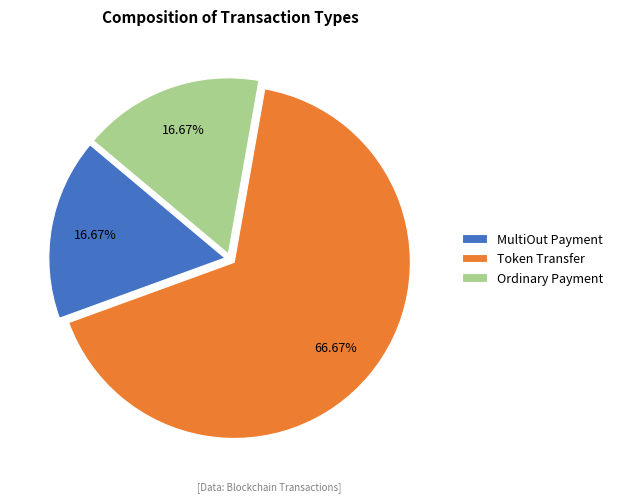

What is the largest slice in the pie chart?

Token Transfer